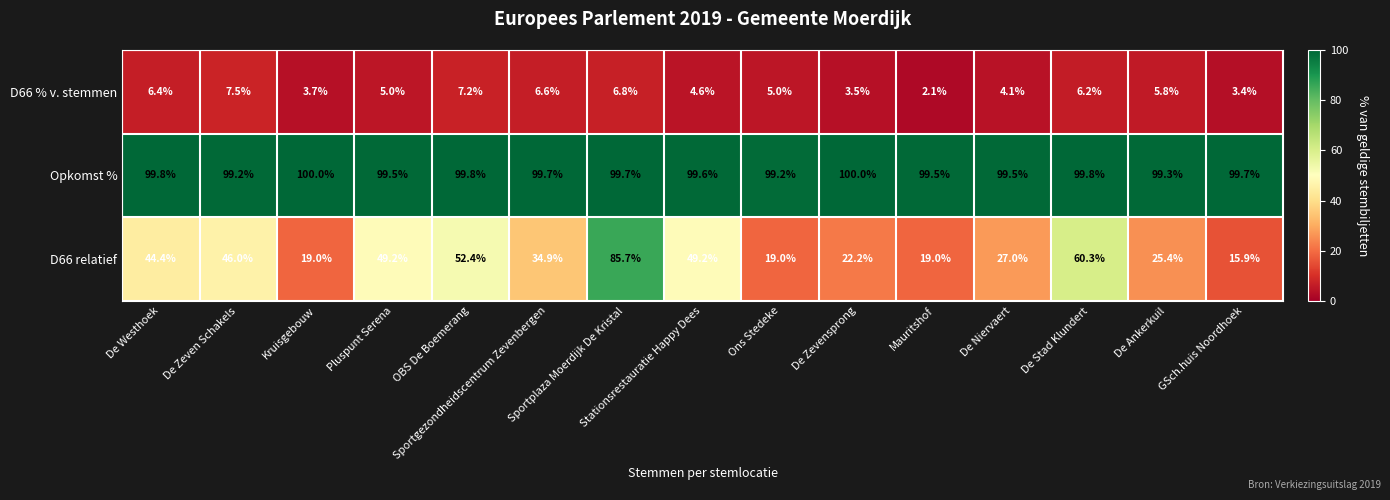

What is the smallest value displayed?

2.1